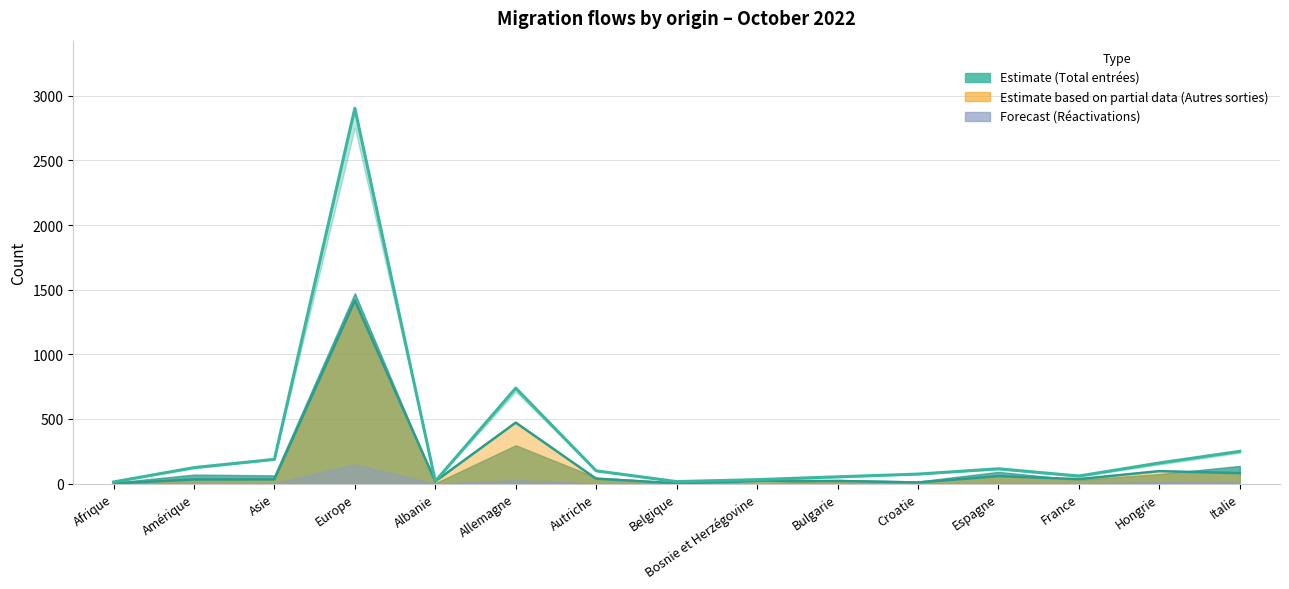

What is the value of the Sorties automatisées point at the 6th from the left?

472